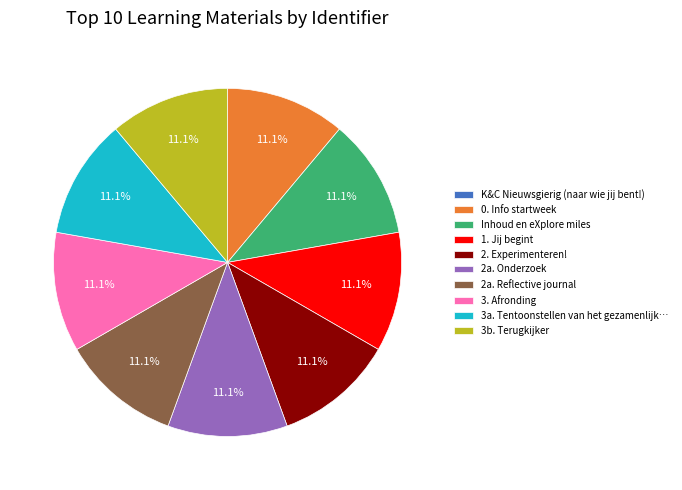

What is the ratio of the value at 2. Experimenteren! to the value at 2a. Reflective journal?

1.0